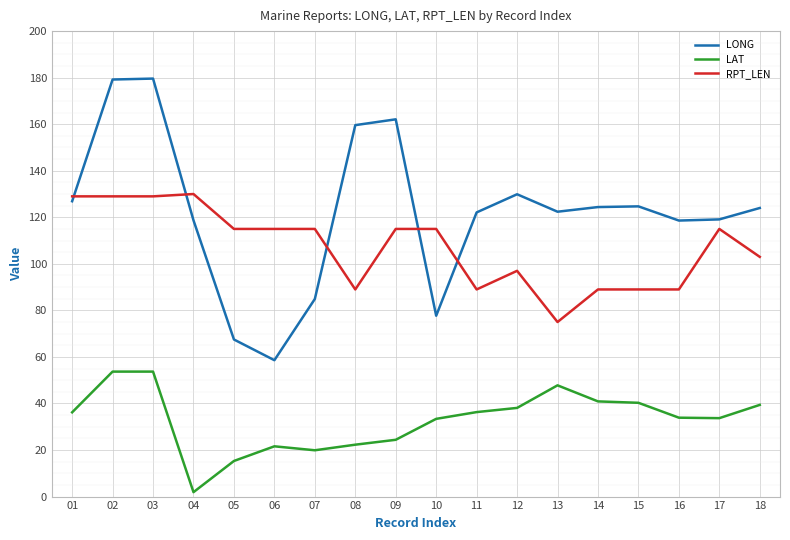

Which series has the widest spread of values?

LONG